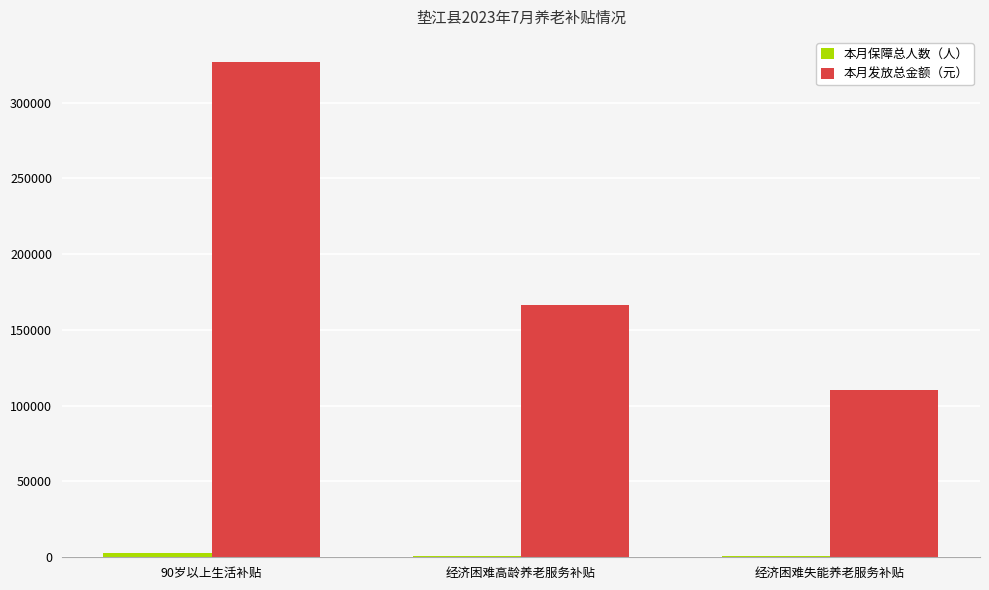

Which series has the largest total across all categories?

本月发放总金额（元）